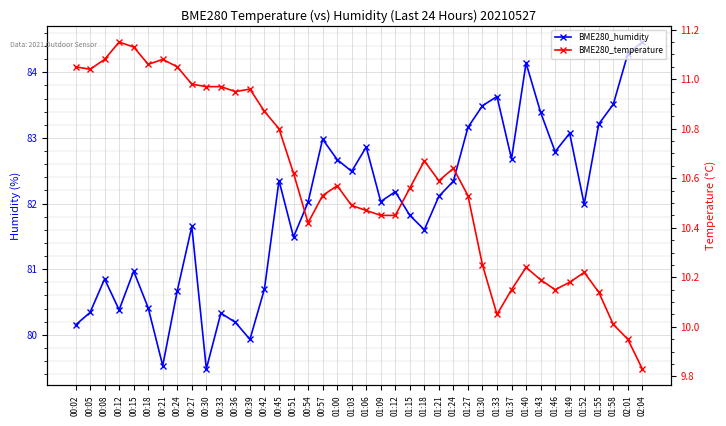

Is this an area chart (filled region under the line)?

No